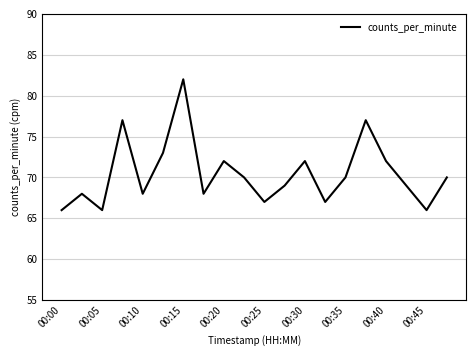

How many lines are shown in the chart?

1